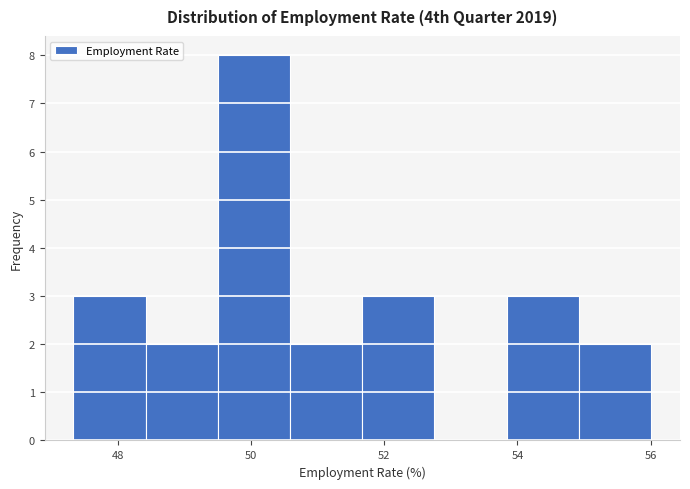

Reading left to right, transcribe this chart: for each bar, give the range it covers on the x-axis and its height. Neither the bar edges nor the heights are printed on the chart, so give them approximately, as read against the axes.

47.4 to 48.4: 3
48.4 to 49.4: 2
49.4 to 50.6: 8
50.6 to 51.6: 2
51.6 to 52.8: 3
52.8 to 53.8: 0
53.8 to 55.0: 3
55.0 to 56.0: 2